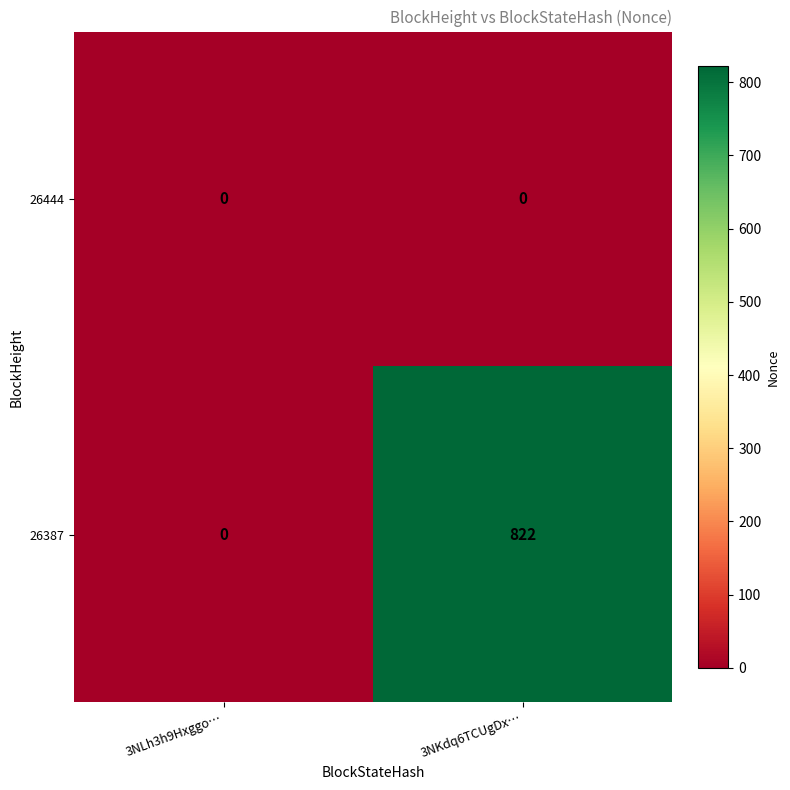

At which category does the chart reach its peak across all series?

3NKdq6TCUgDx…